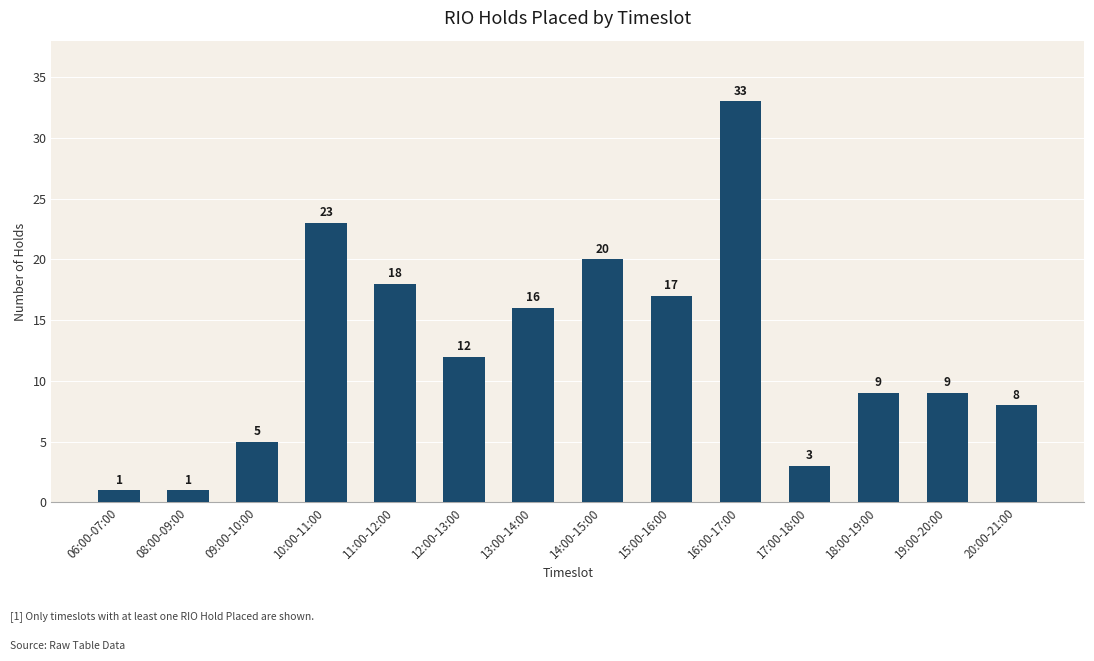

Does the chart contain stacked bars?

No